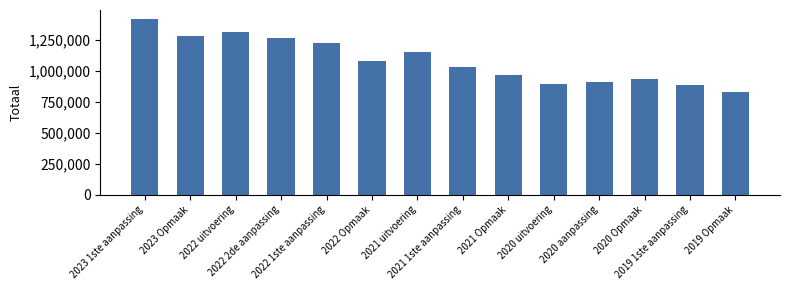

What is the change in value from 2023 Opmaak to 2022 2de aanpassing?

-15498